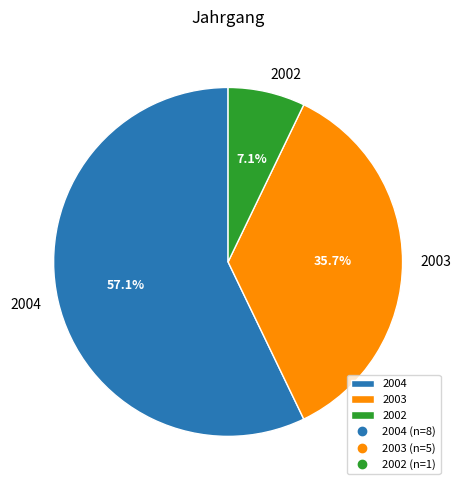

Which has a higher value, 2002 or 2003?

2003